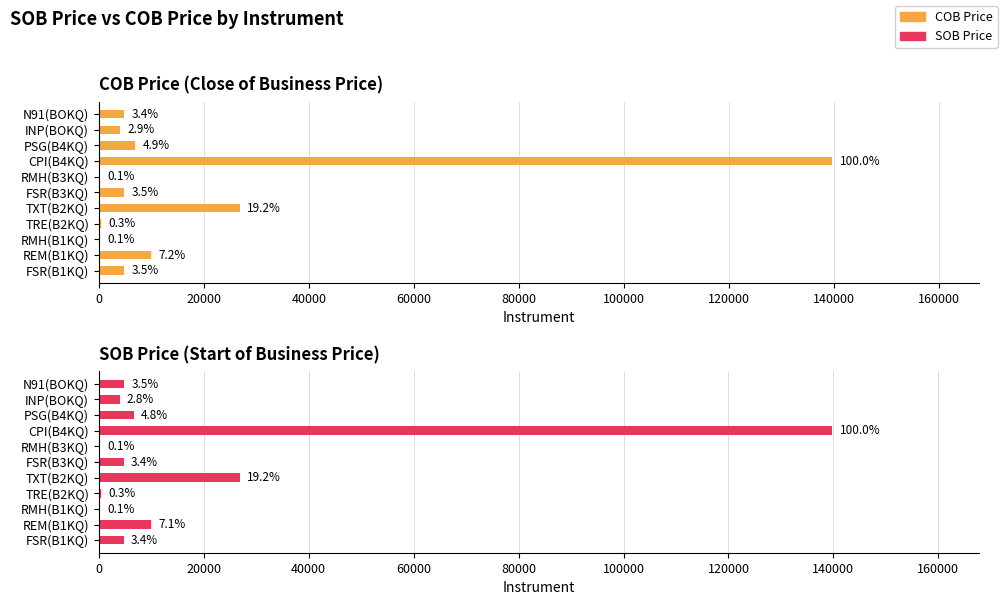

List the series in order of their peak value, lowest first.

COB Price, SOB Price